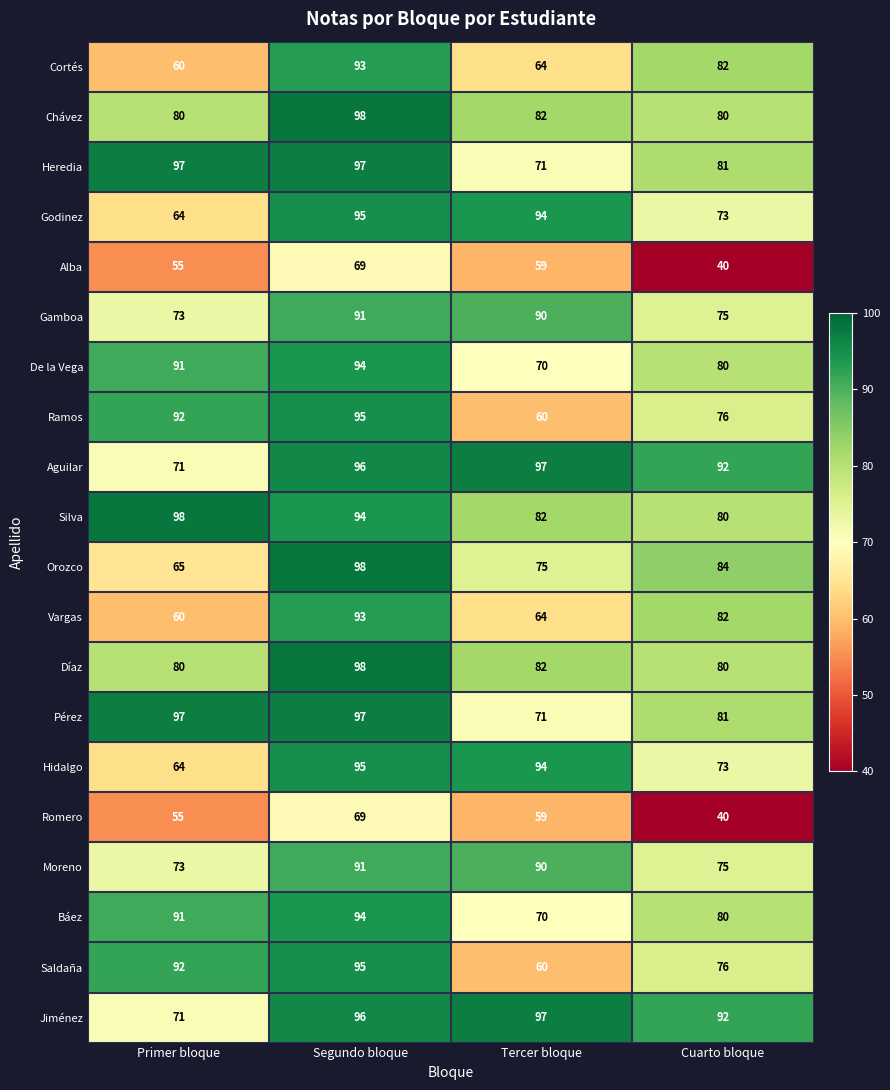

Is the value of Vargas at Tercer bloque greater than the value of Aguilar at Segundo bloque?

No